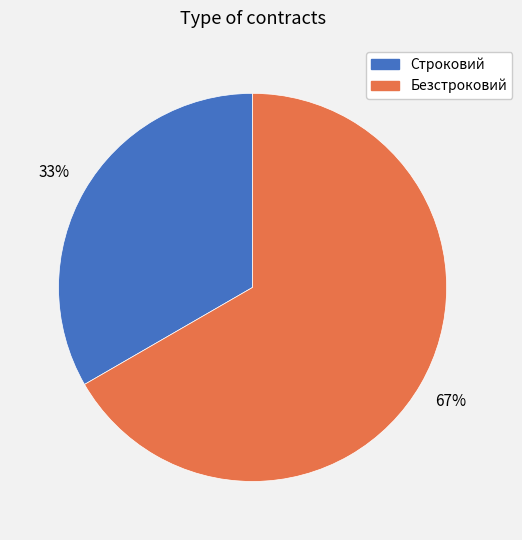

Is the sum of Строковий and Безстроковий greater than half?

Yes